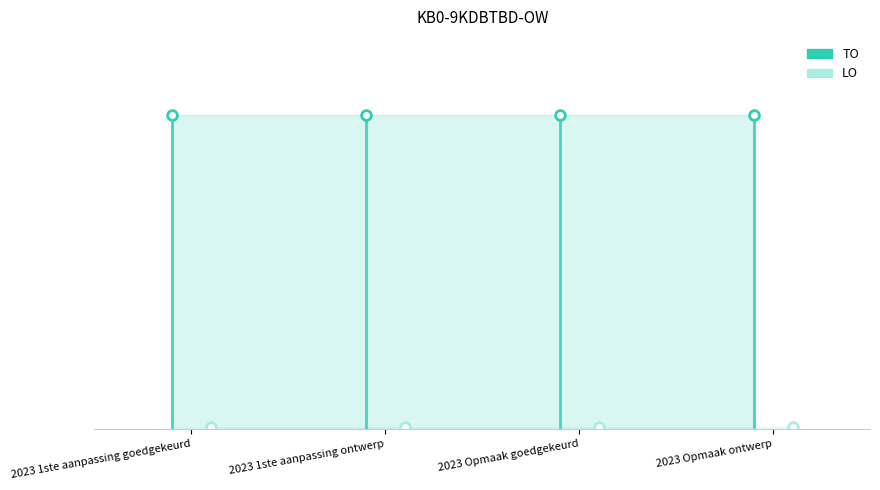

Rank the series by their average value, from highest to lowest.

TO, LO